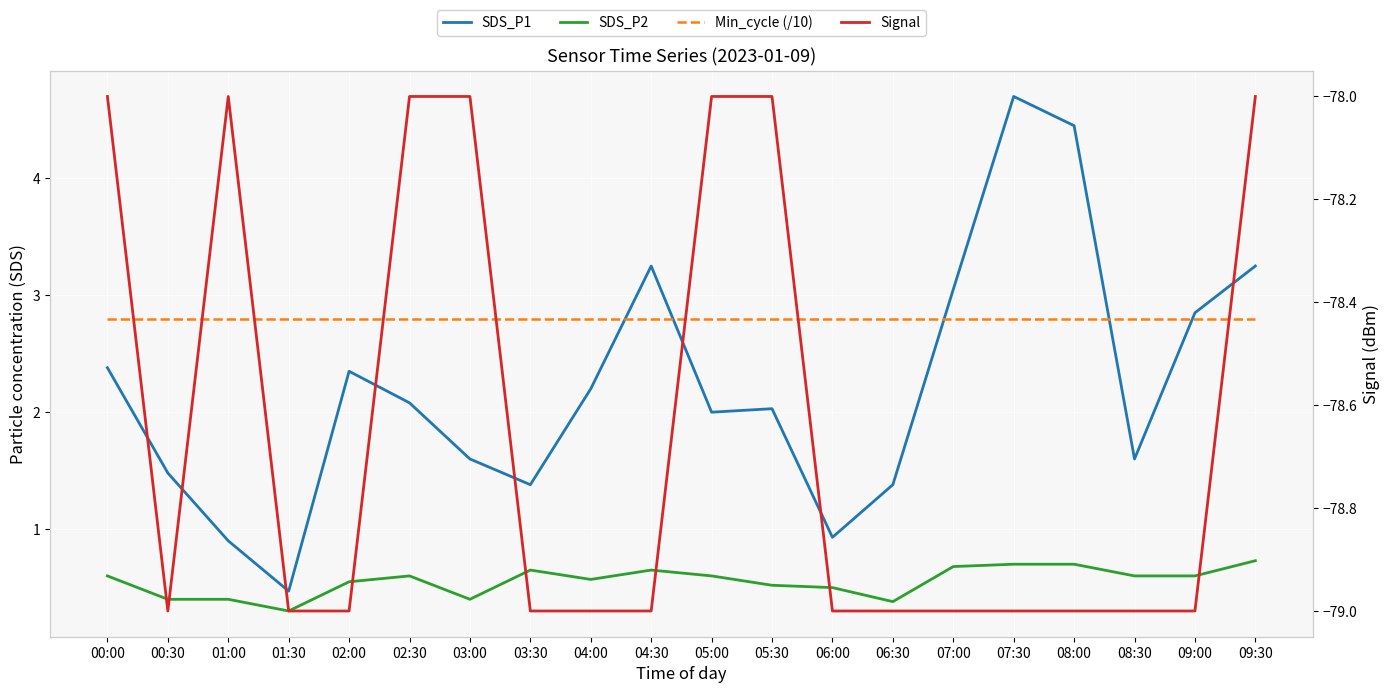

What value does the SDS_P1 series have at 03:30?

1.4